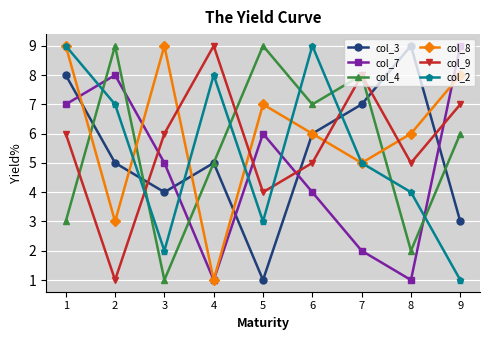

What is the value of the col_8 point at the 4th from the left?

1